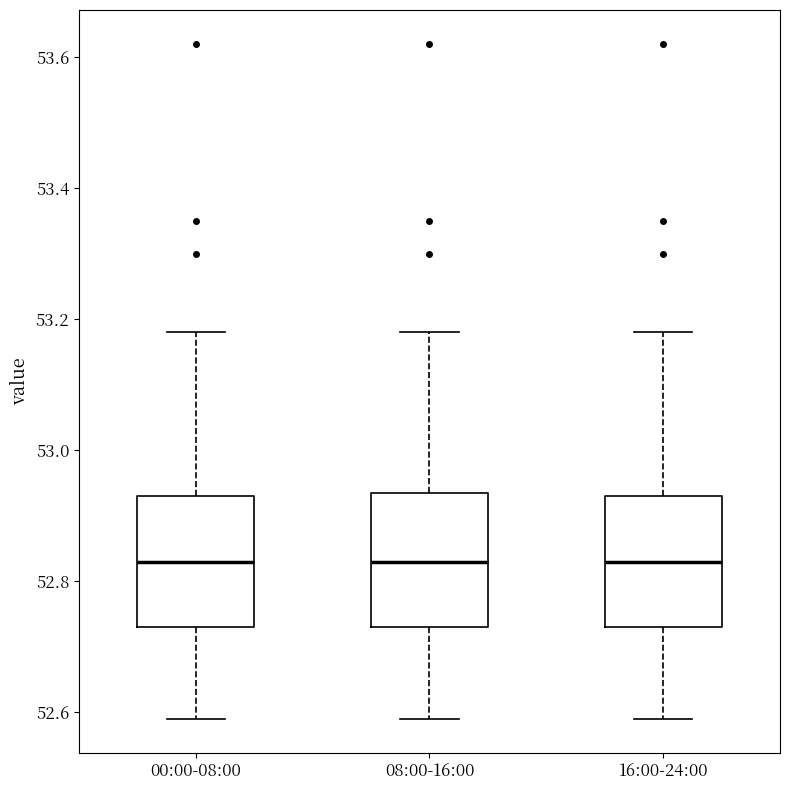

Where does the median line of the box for 16:00-24:00 sit on the y-axis? The values are not printed on the chart, so give them approximately, as read against the axis.

52.84